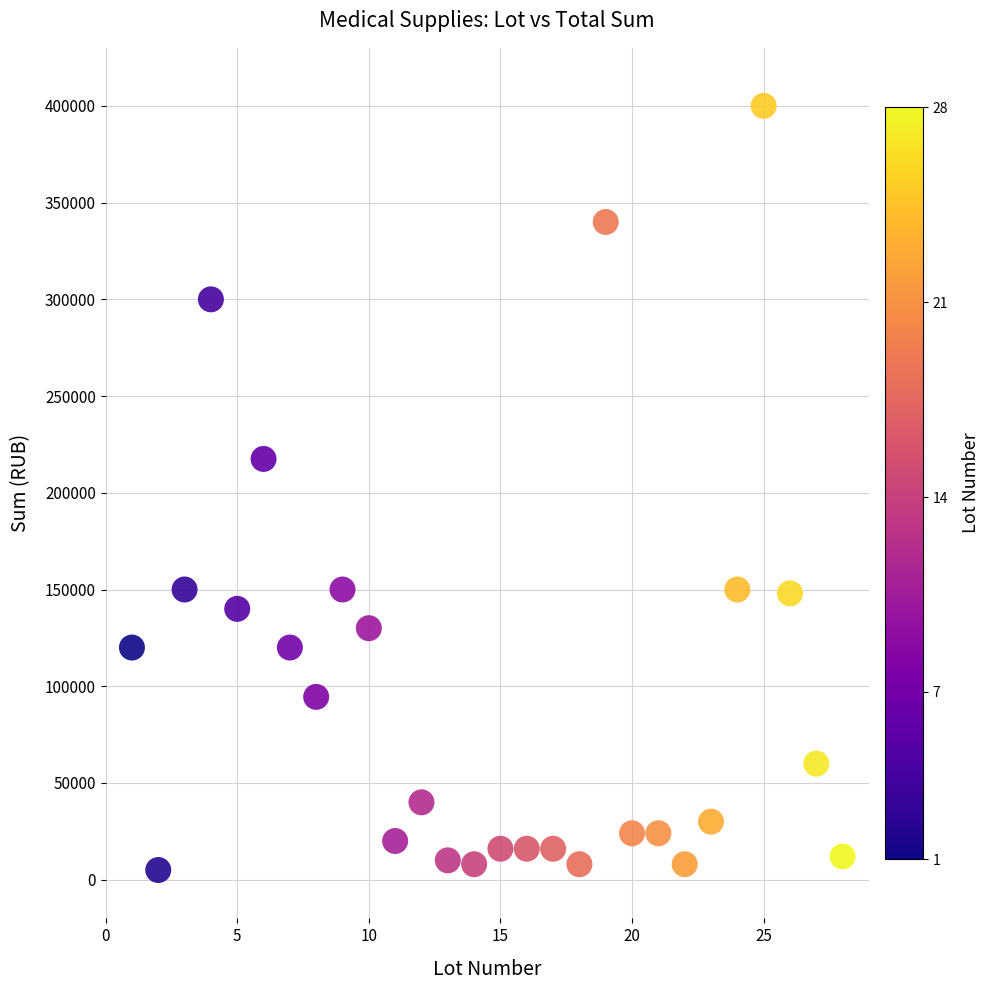

What Y value in the scatter plot is closest to 202500?

217500